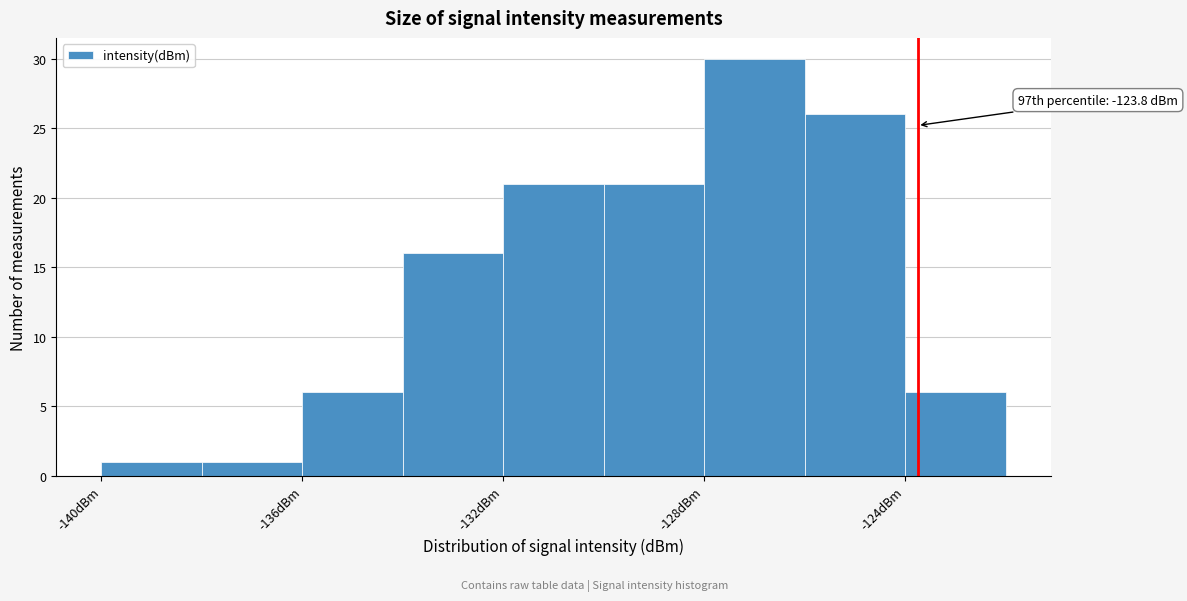

Over which range of the x-axis is the bar tallest?

-128 to -126